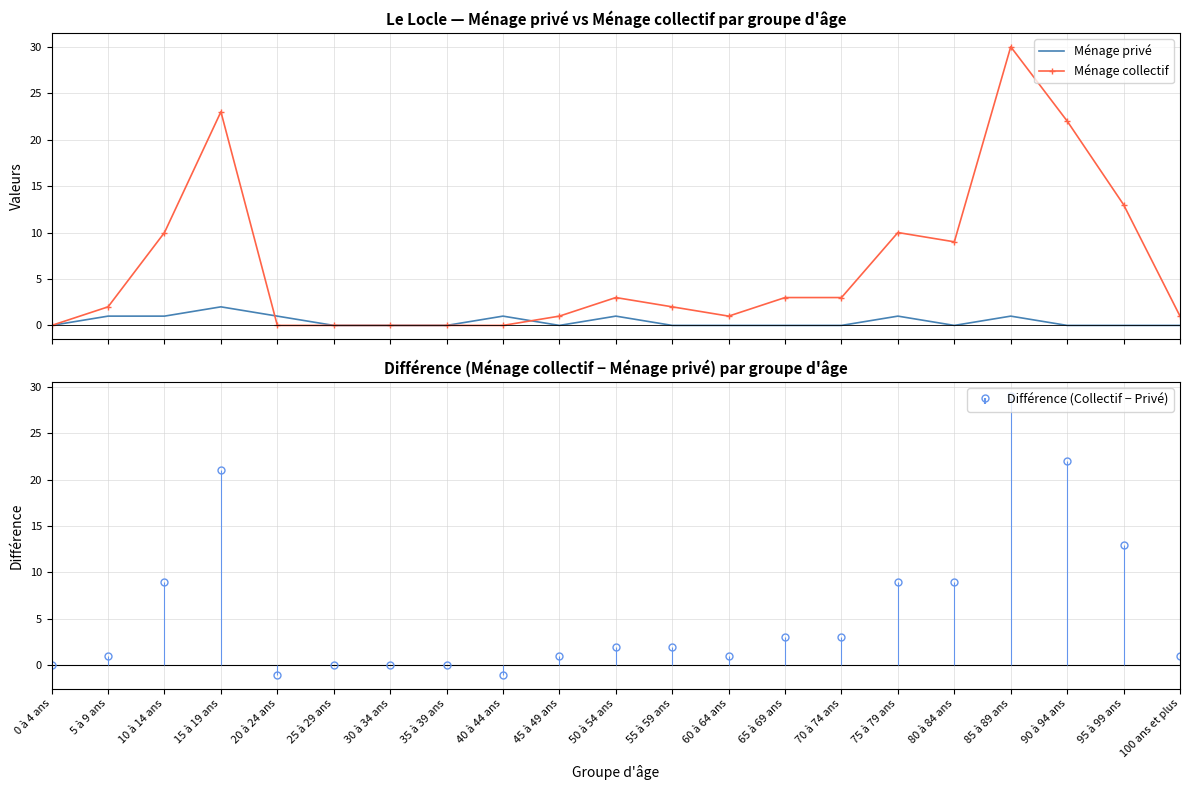

What is the label of the 6th point from the right?

75 à 79 ans